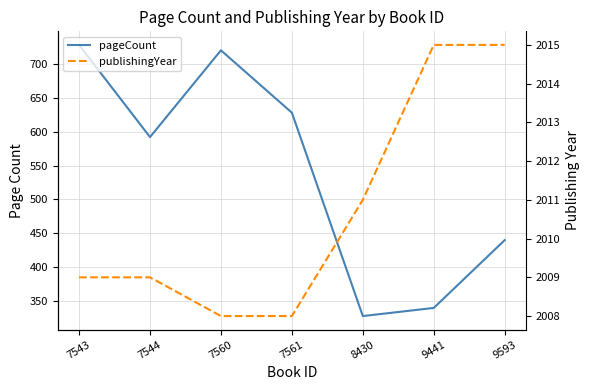

Does the chart have visible grid lines?

Yes